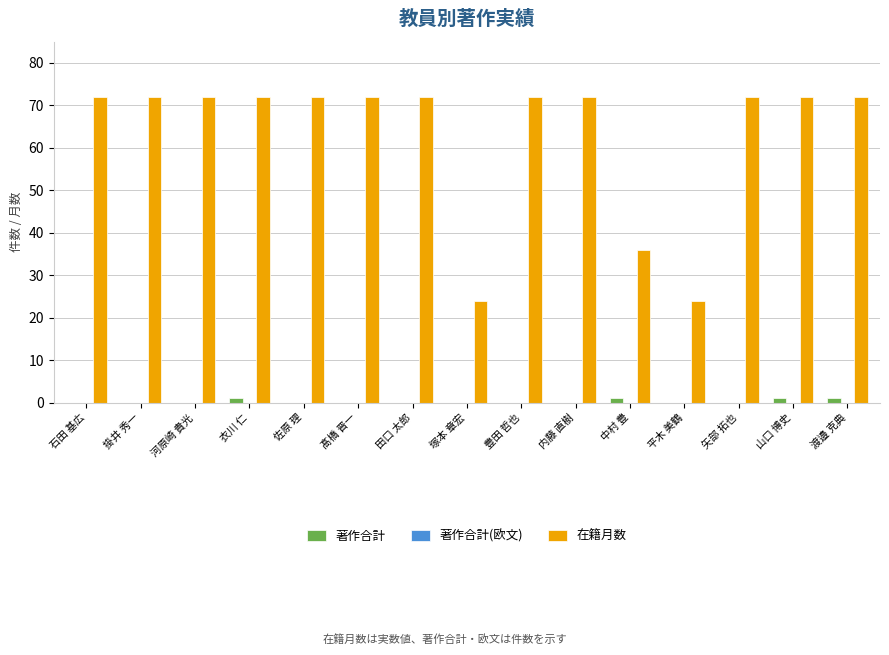

What is the sum of the 在籍月数 values at 豊田 哲也 and 田口 太郎?

144